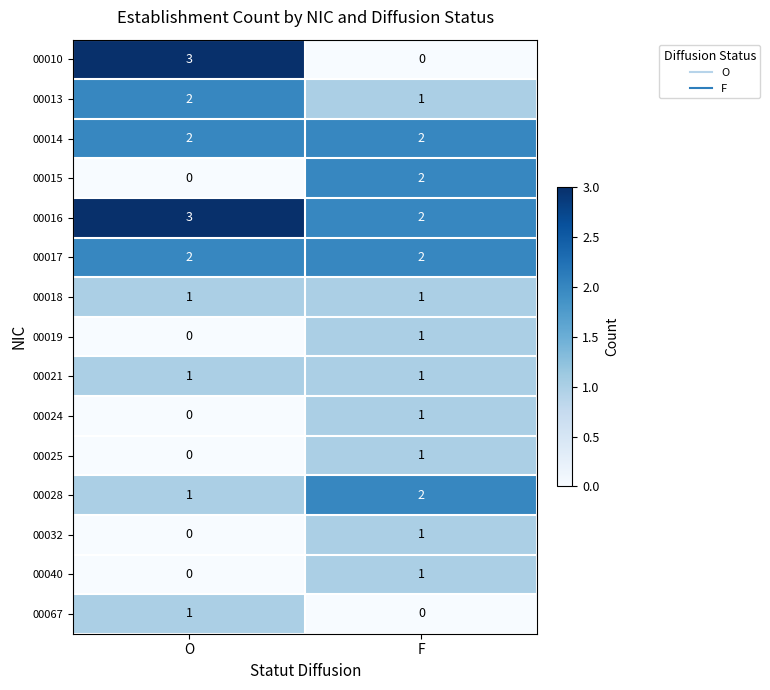

What is the greatest value displayed?

3